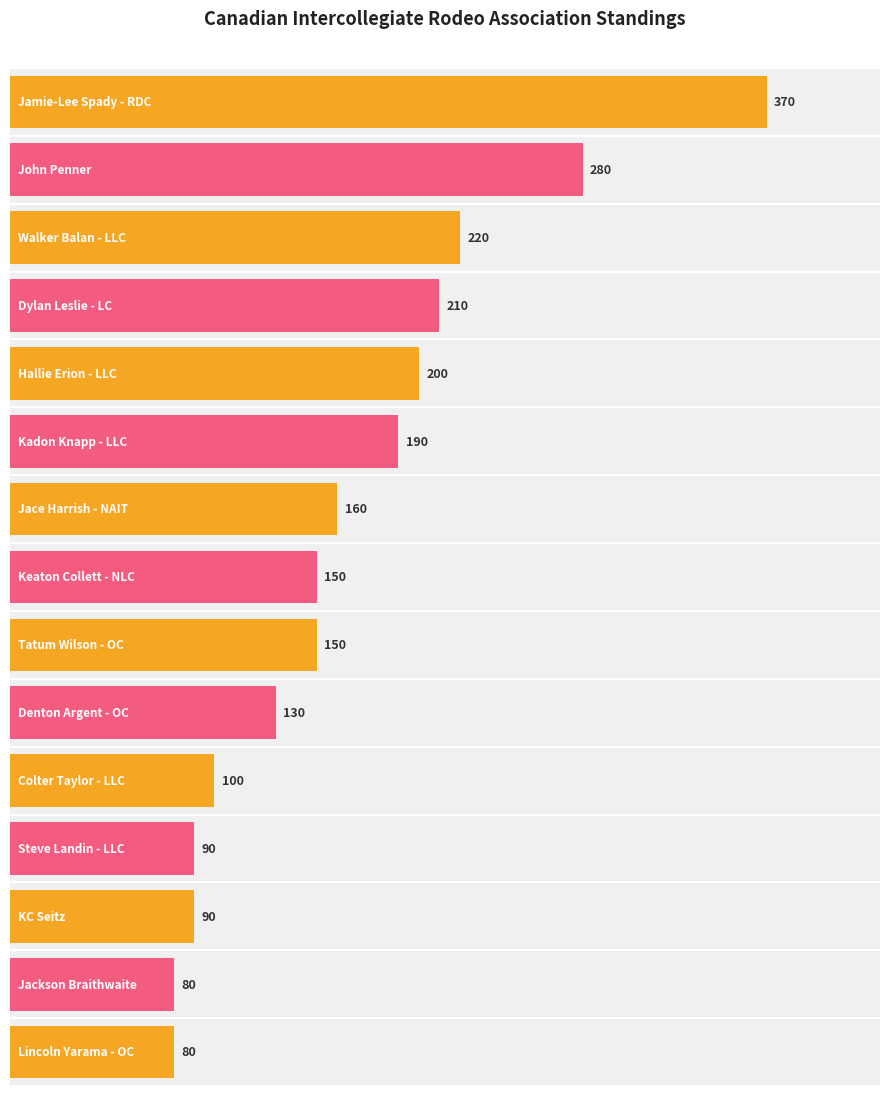

What is the label of the 5th bar from the left?

Hallie Erion - LLC